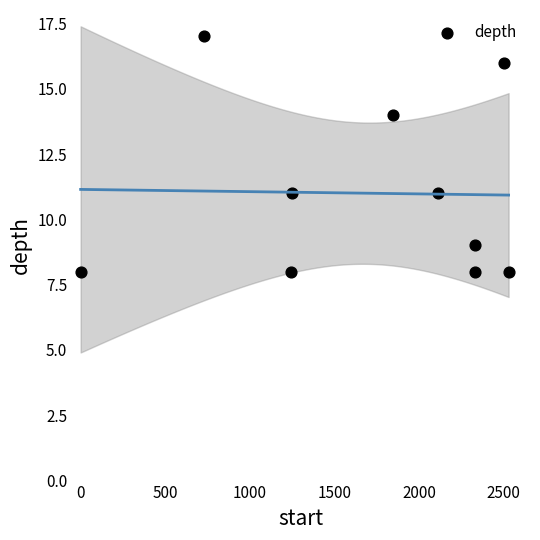

What is the average X value?

1686